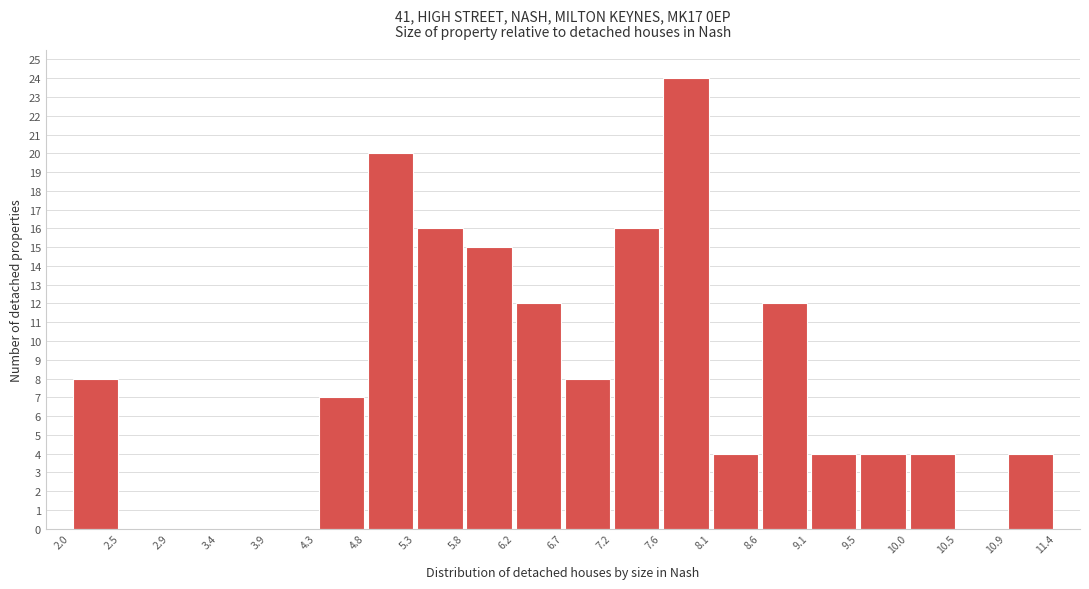

How tall is the bar that spans 5.8 to 6.2 on the x-axis? The values are not printed on the chart, so give them approximately, as read against the axis.

15